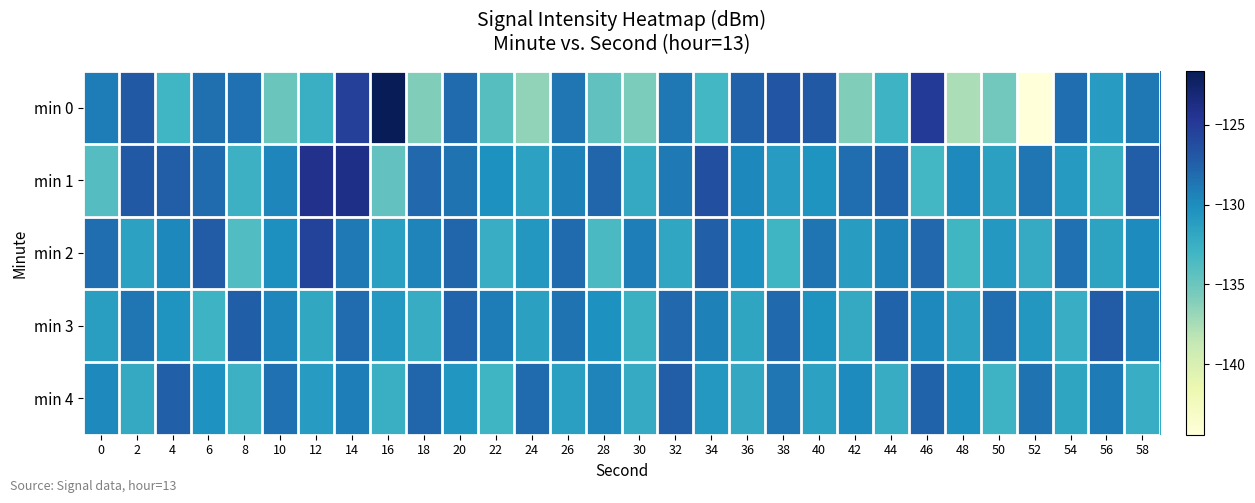

Between 50 and 48, which is larger?

50